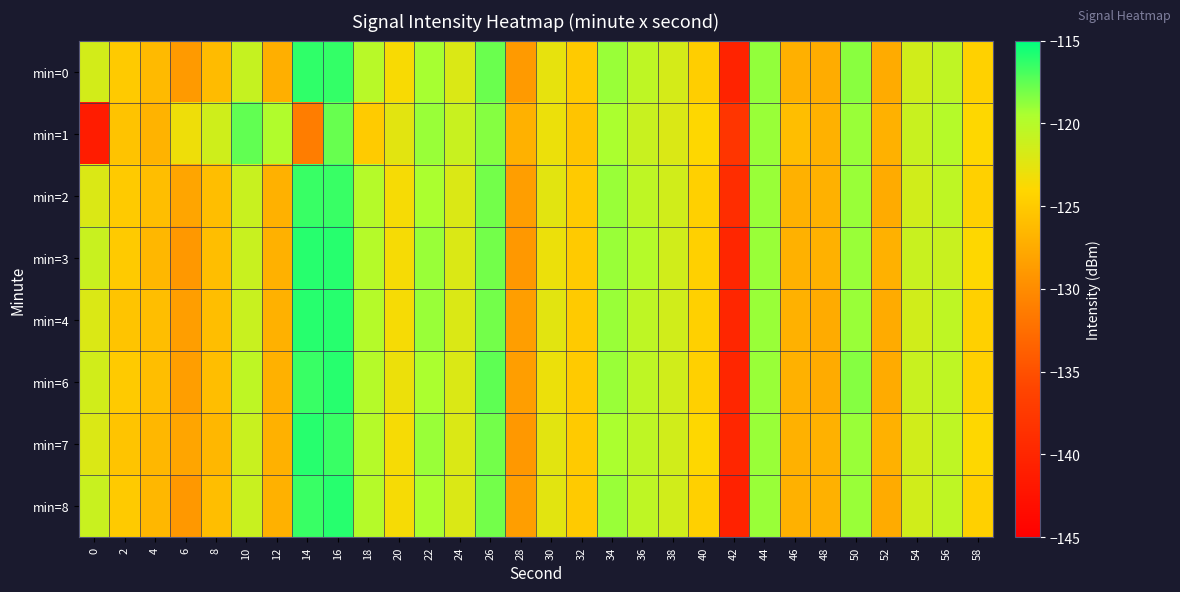

At which category is the sum across all series the highest?

16